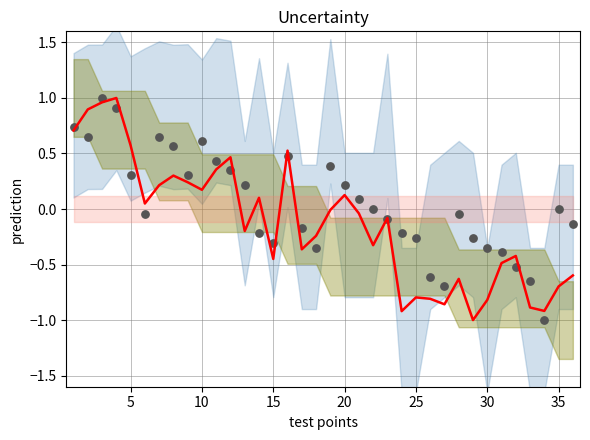

At how many categories does at least one series exceed 0?

18